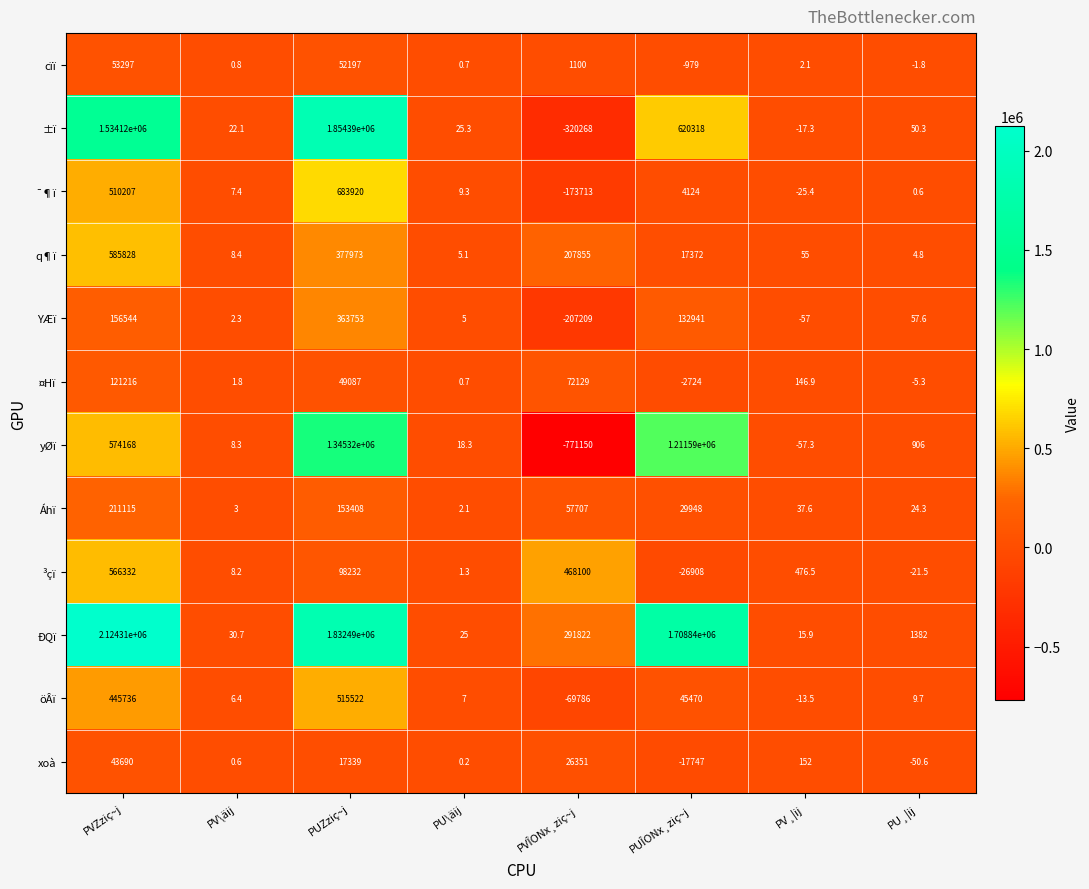

How many data points in Áhï are less than 29948?

4